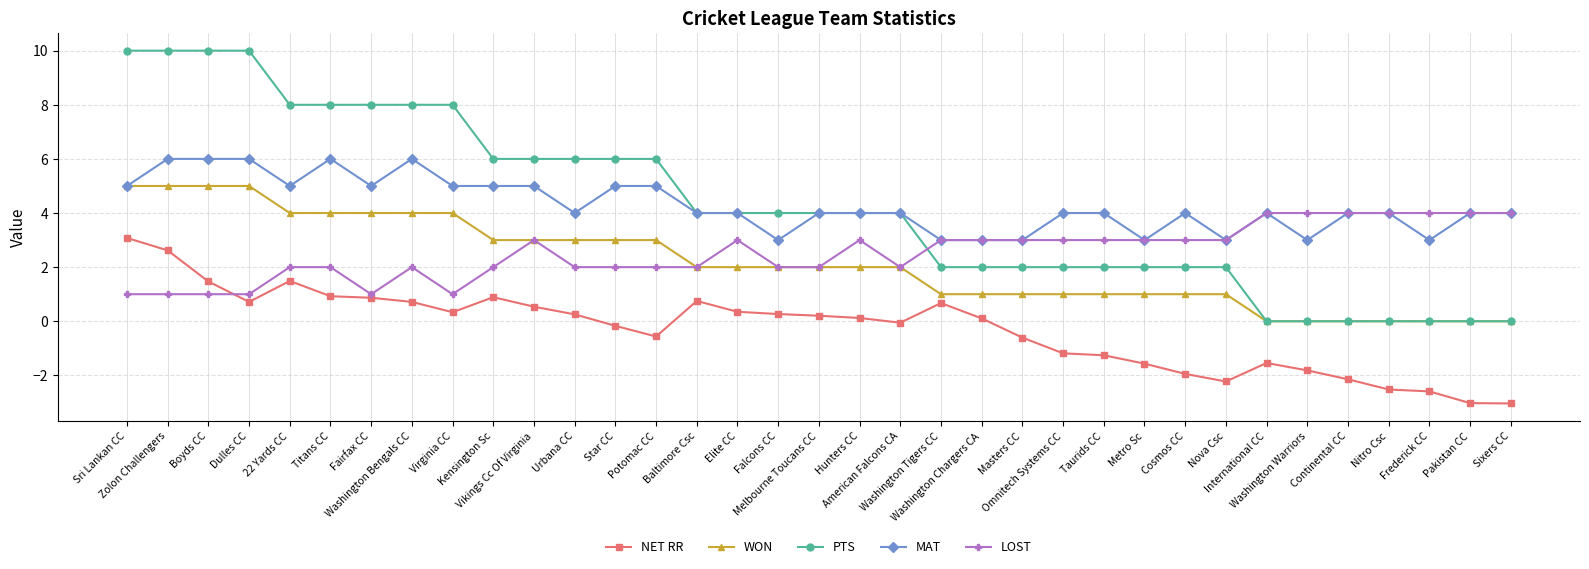

Rank the series by their maximum value, from lowest to highest.

NET RR, LOST, WON, MAT, PTS